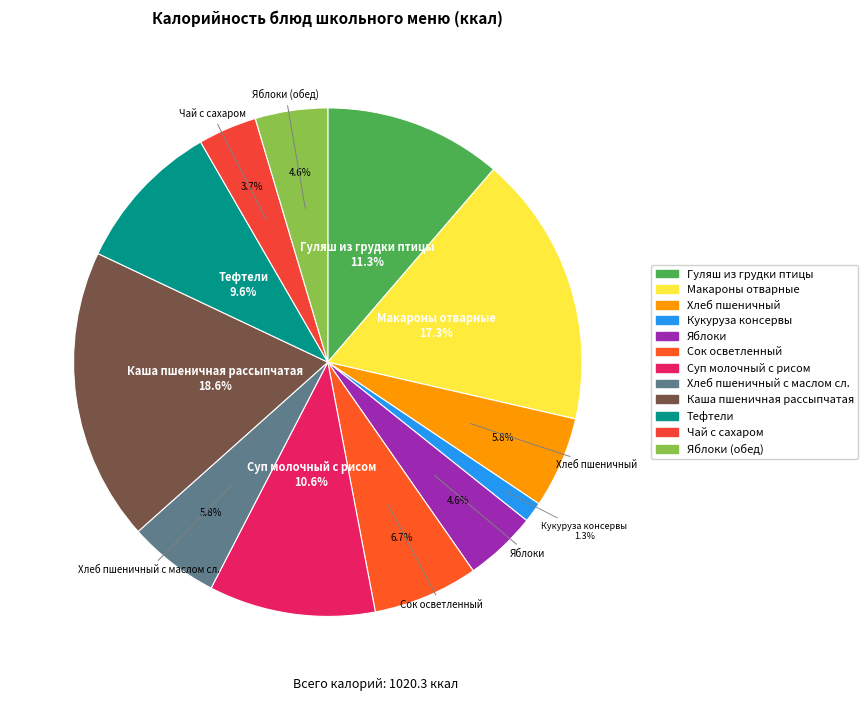

Is there any slice that represents more than half of the pie?

No